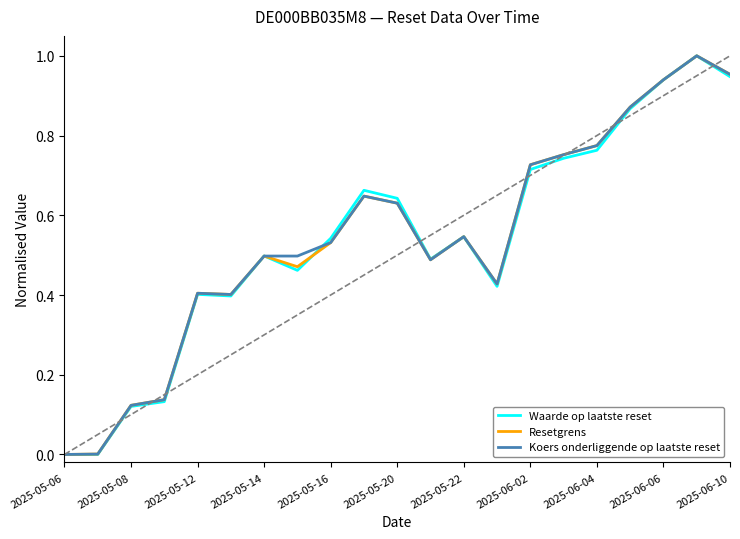

How many series are shown in this chart?

3